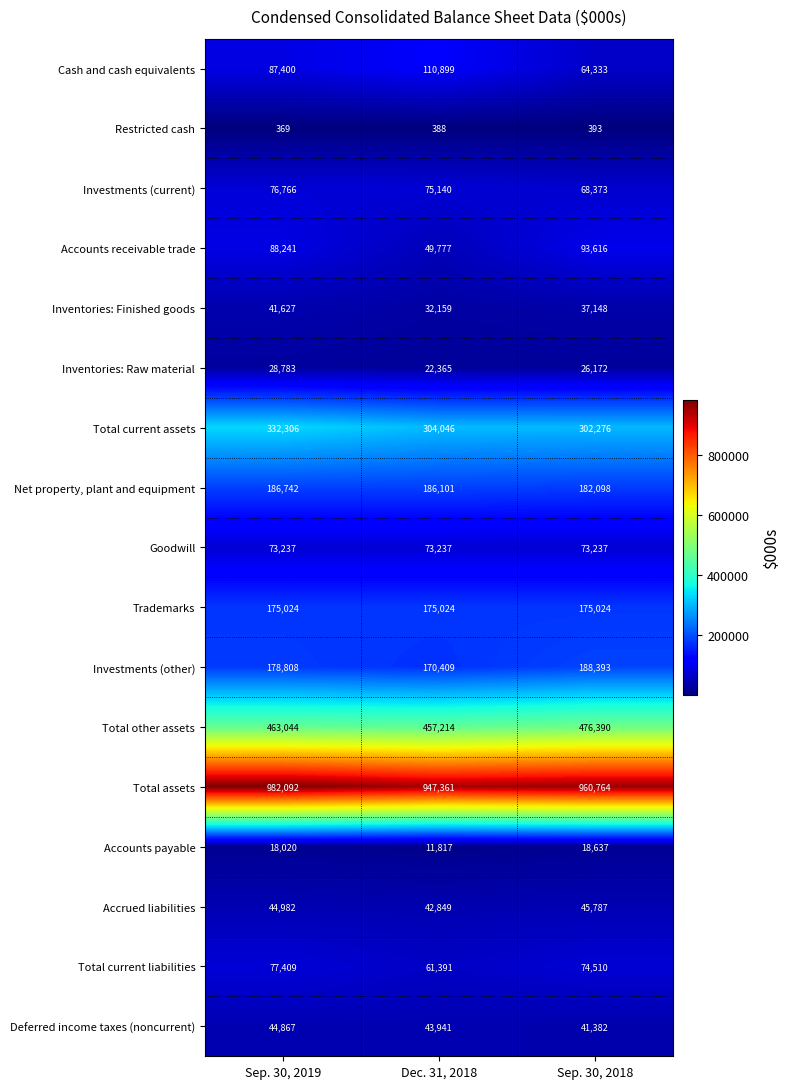

At how many categories does at least one series exceed 863143?

3